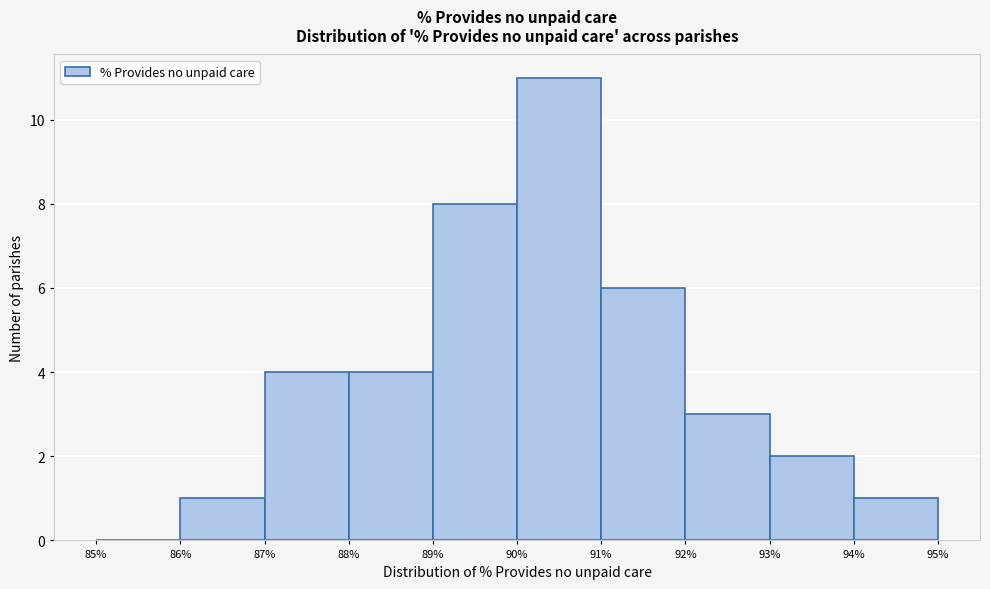

Reading left to right, transcribe this chart: for each bar, give the range it covers on the x-axis and its height. The values are not printed on the chart, so give them approximately, as read against the axis.

85% to 86%: 0
86% to 87%: 1
87% to 88%: 4
88% to 89%: 4
89% to 90%: 8
90% to 91%: 11
91% to 92%: 6
92% to 93%: 3
93% to 94%: 2
94% to 95%: 1